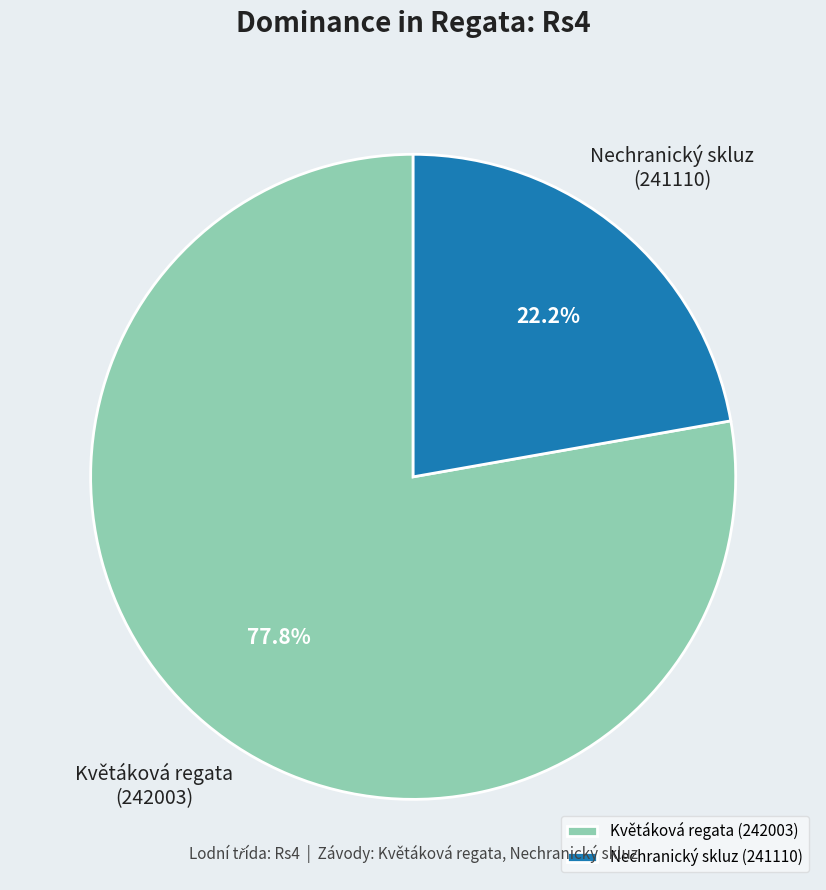

Which category accounts for the majority?

Květáková regata (242003)